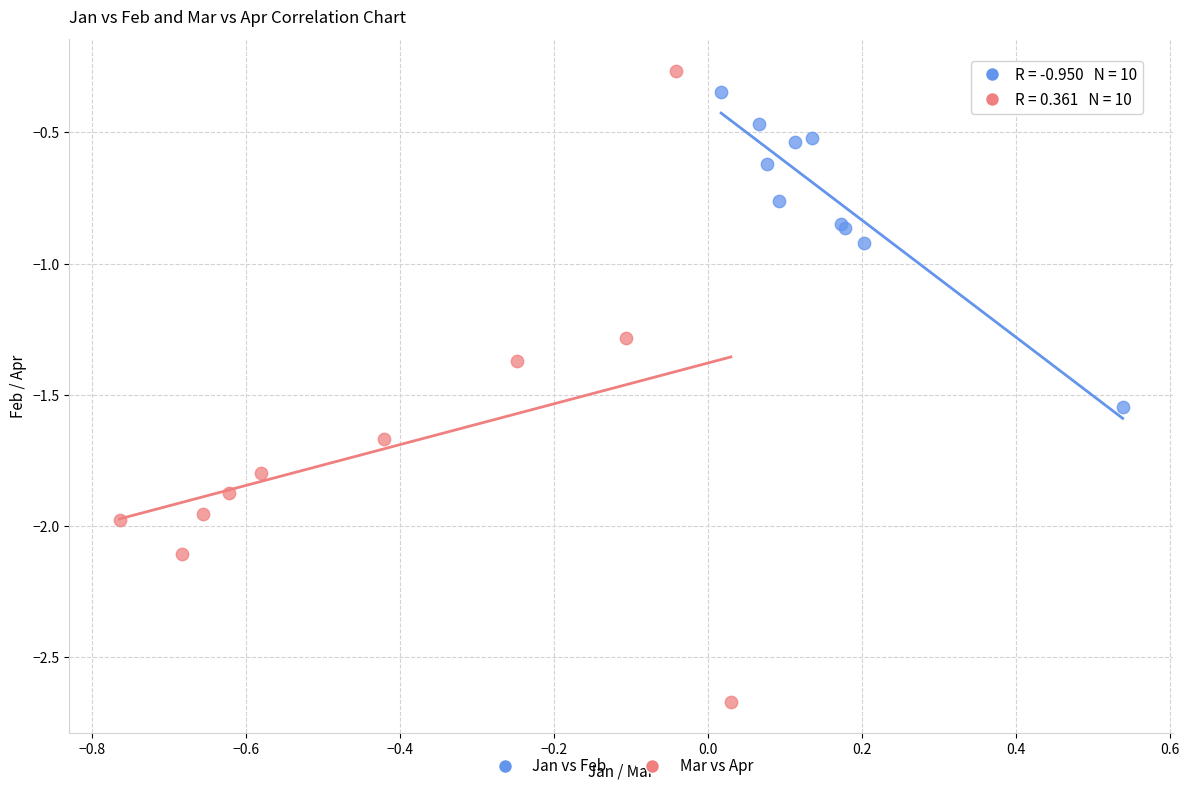

Which series has the widest spread of Y values?

Mar vs Apr